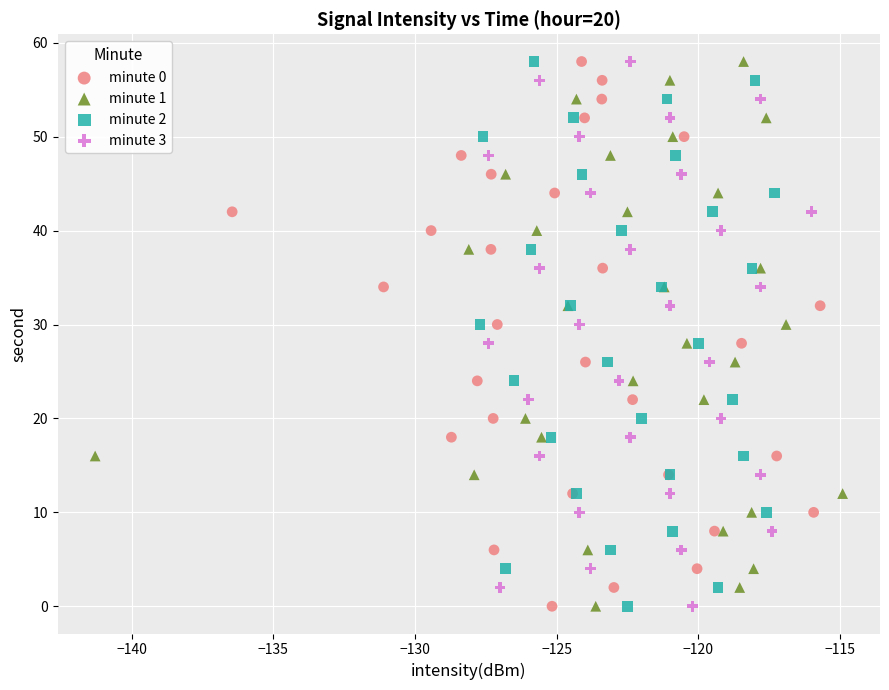

What are all the series names shown in the legend?

minute 0, minute 1, minute 2, minute 3